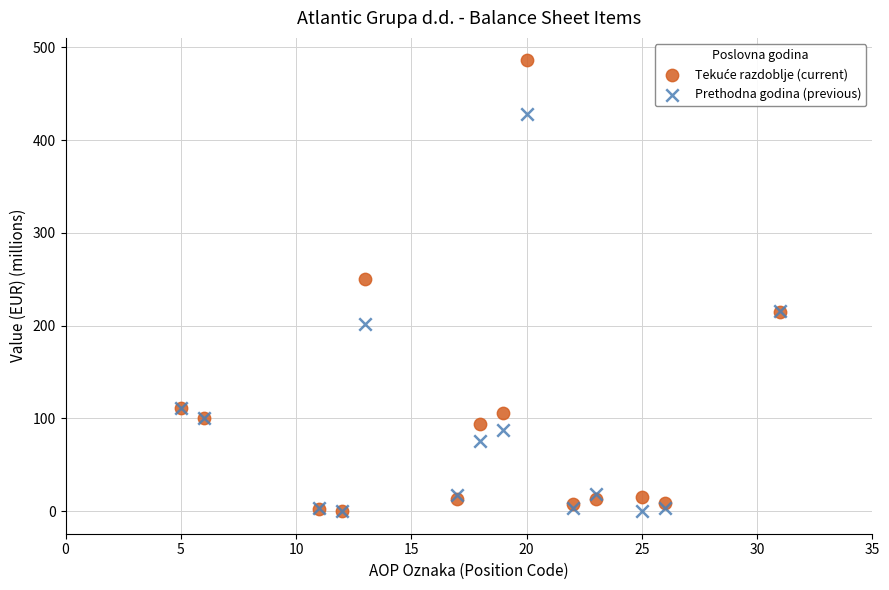

Across all series, what Y value is closest to 242?

250.5